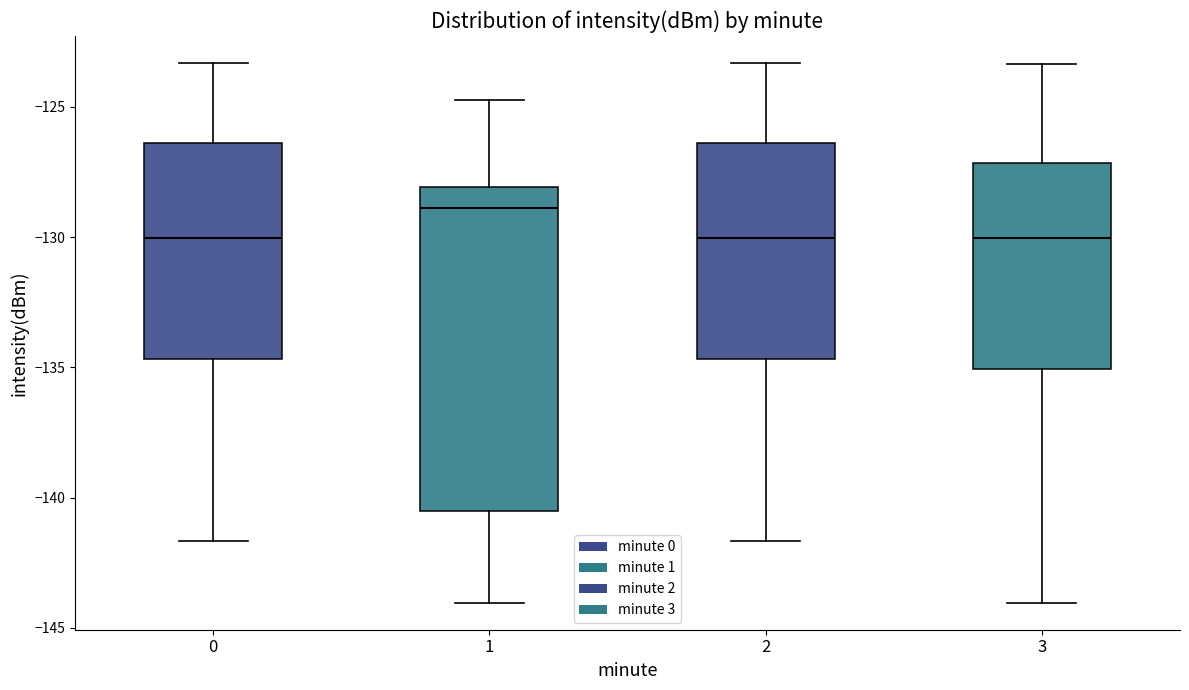

Where does the lower whisker of the box at x = 1 end on the y-axis? The values are not printed on the chart, so give them approximately, as read against the axis.

-144.0